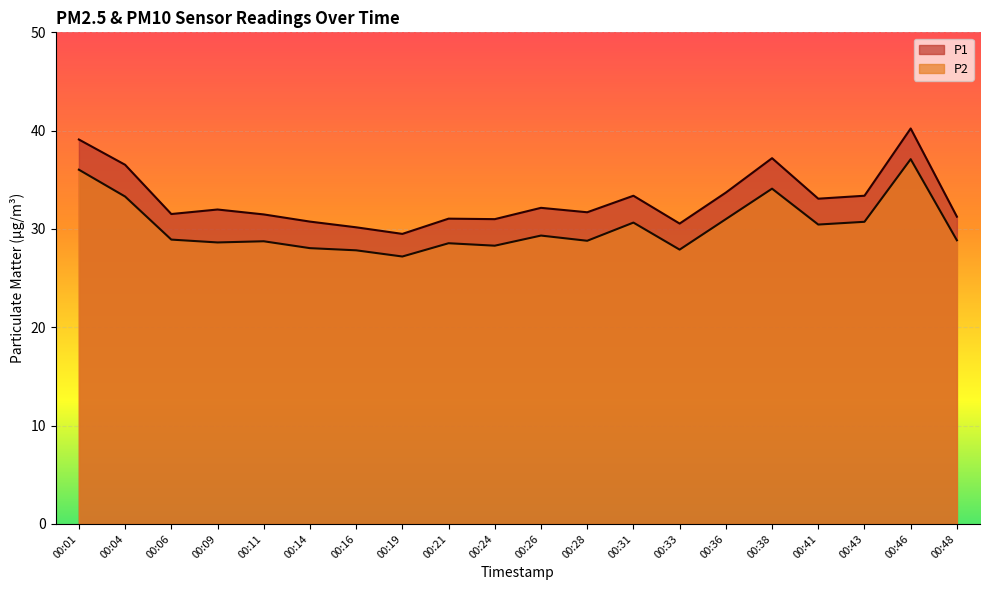

List the series in order of their overall mean, highest first.

P1, P2